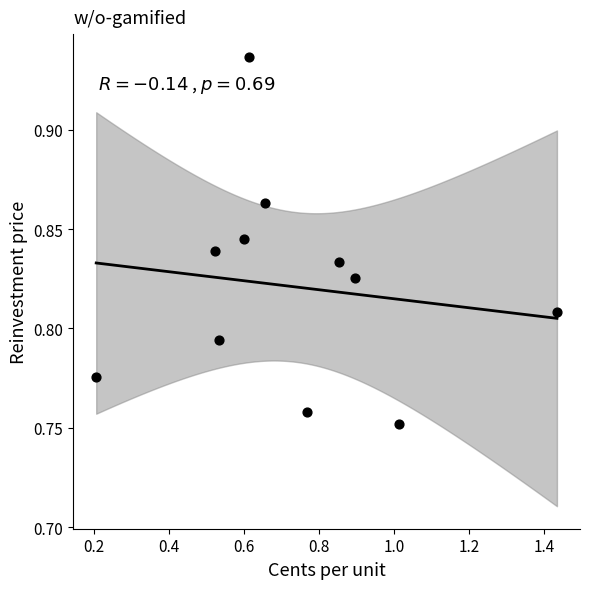

What is the range of X values (max minus min)?

1.2